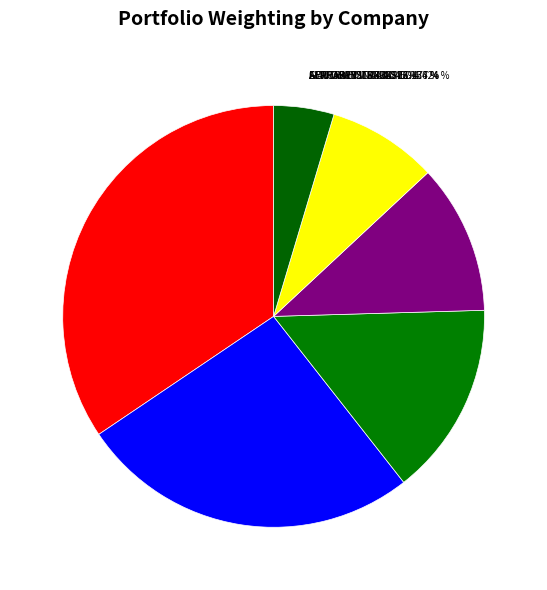

To the nearest percent, what is the difference between the SOUTHWEST AIRLS CO and AERCAP HOLDINGS NV slice percentages?

7%